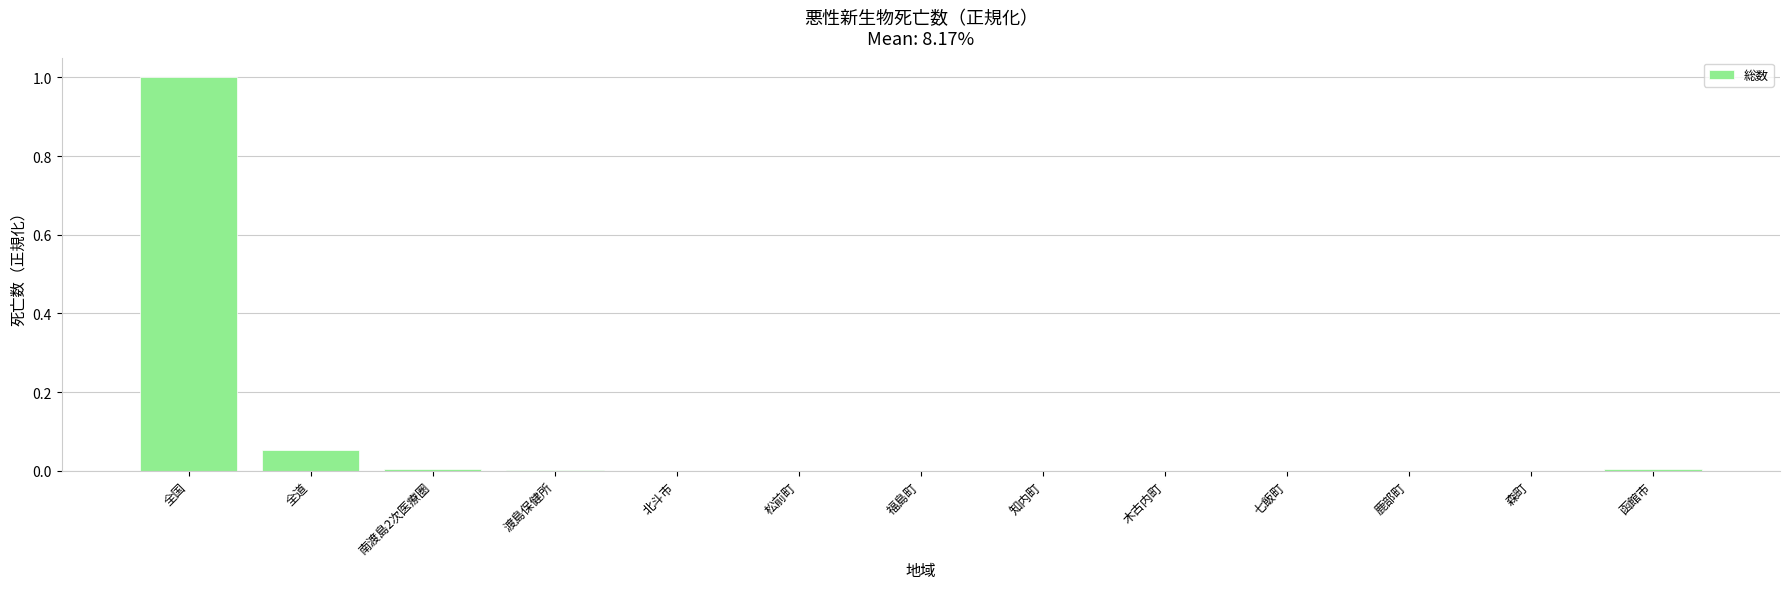

Does the chart contain stacked bars?

No